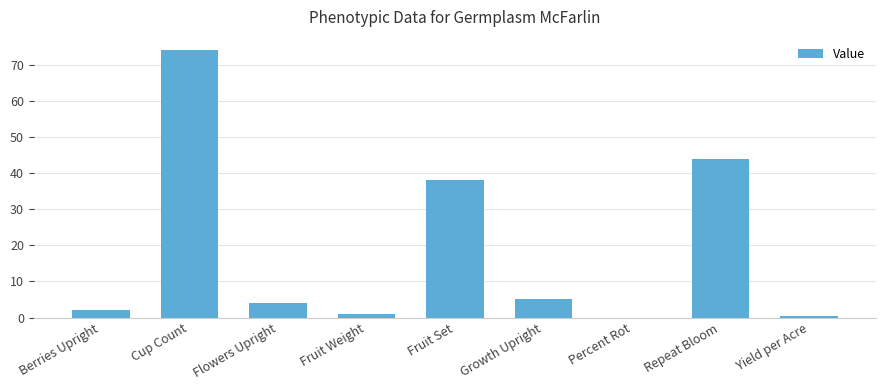

Are the bars horizontal?

No